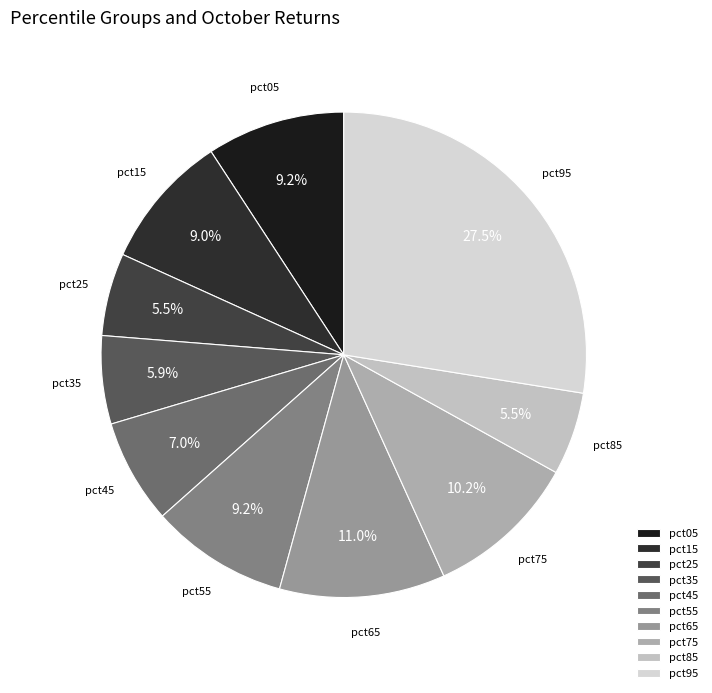

What percentage is NOT represented by pct75?

89.8%